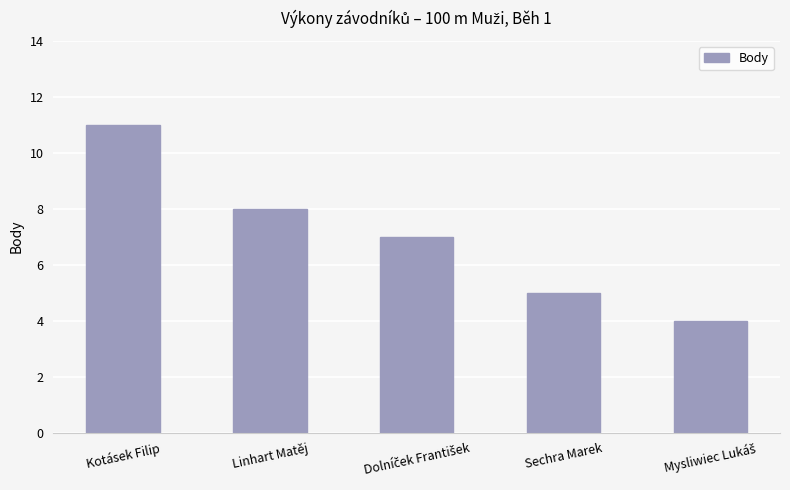

How many bars are there in total?

5